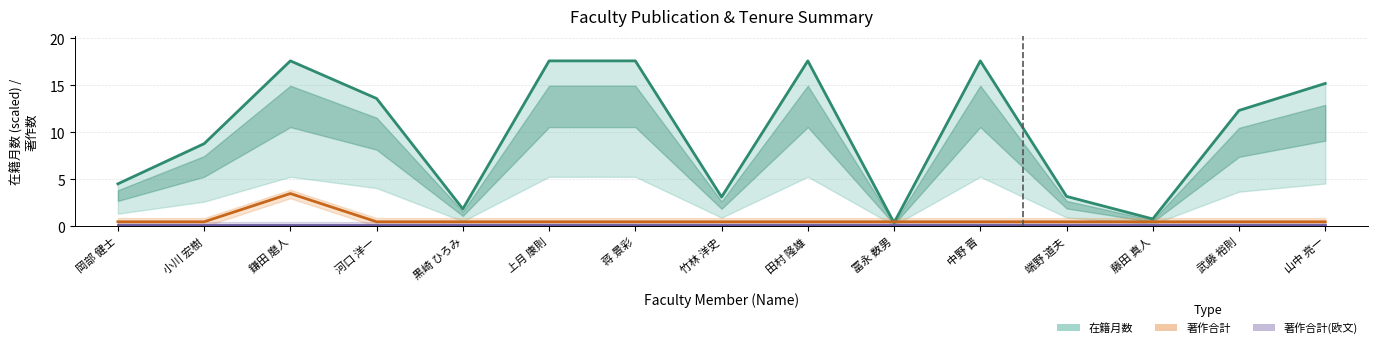

At which category is the sum across all series the highest?

鎌田 磨人